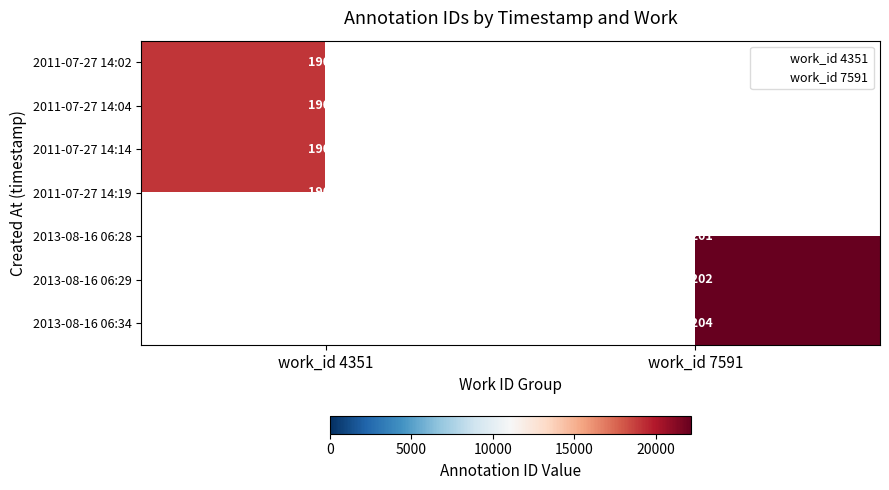

Is it true that Searching in ECCO-TCP equals 9482 at 2011-07-27 14:02?

False